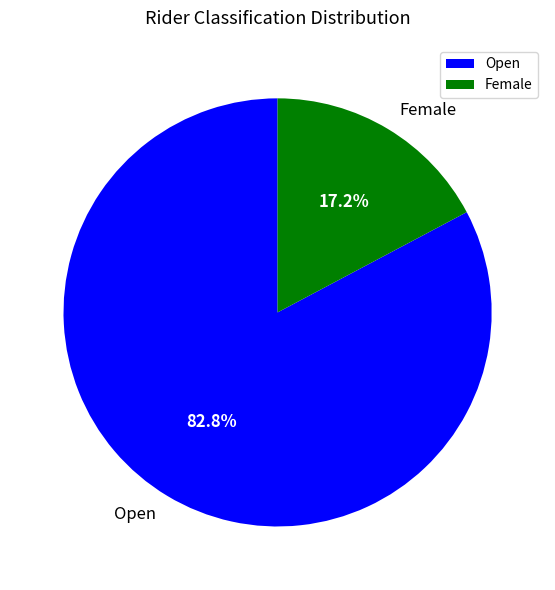

What is the total percentage of Female and Open?

100.0%